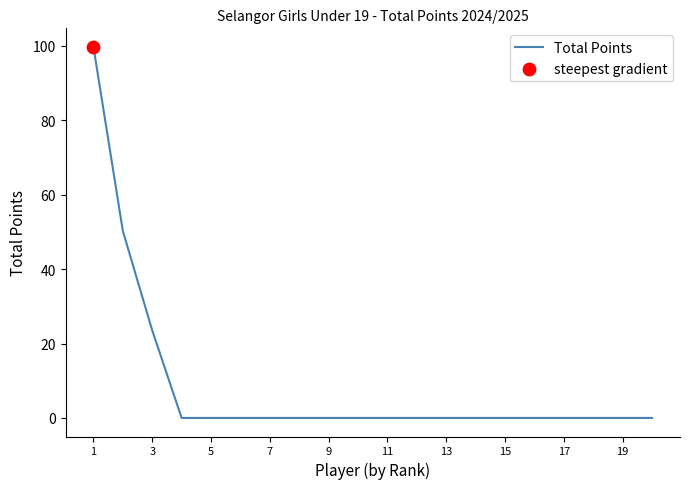

What is the maximum value shown in the chart?

99.8